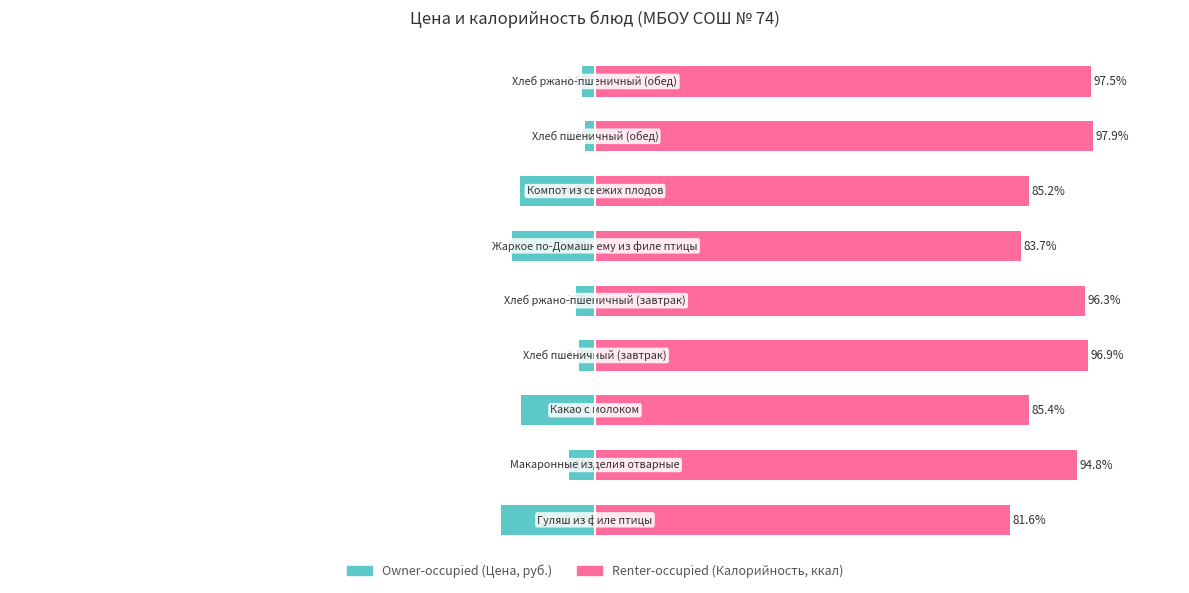

Does the chart contain stacked bars?

No